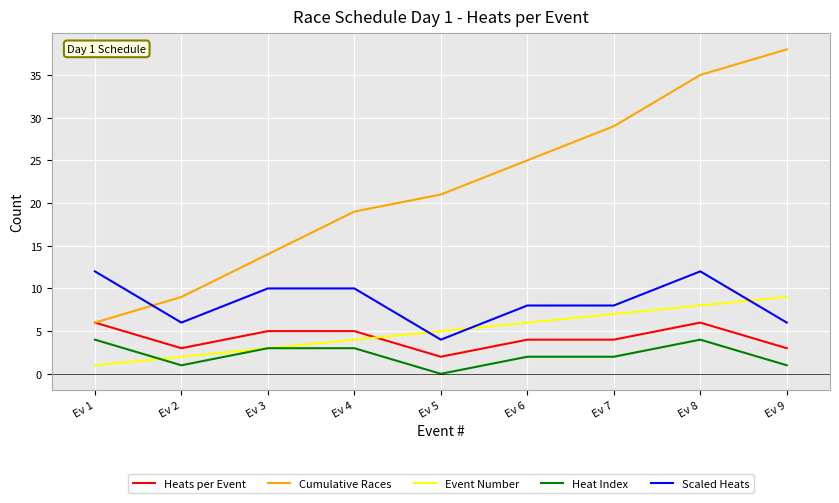

Between Ev 3 and Ev 9, which series saw the biggest shift?

Cumulative Races